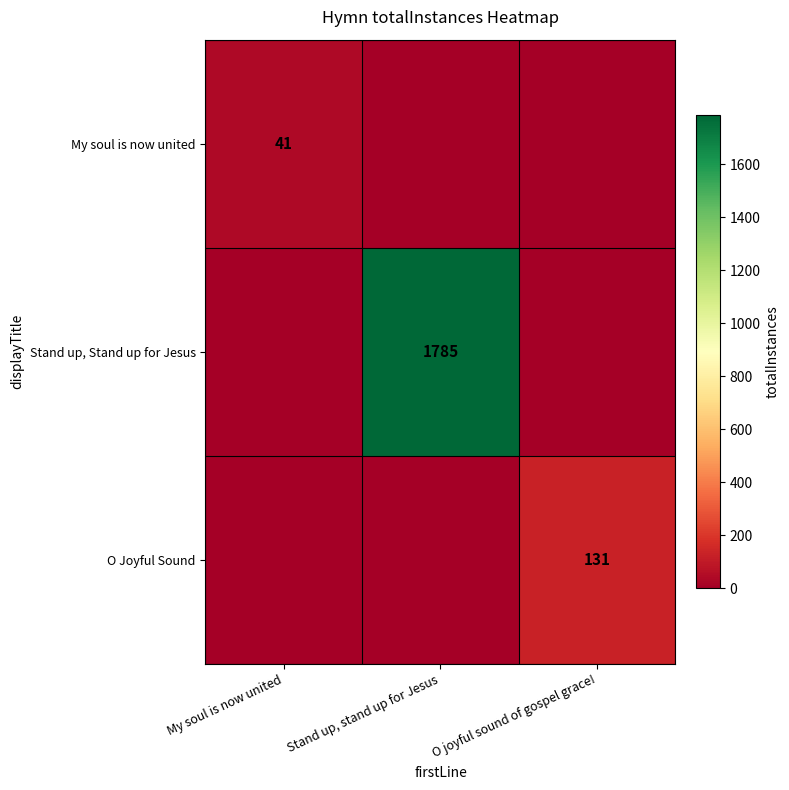

How many distinct data groups are displayed?

3